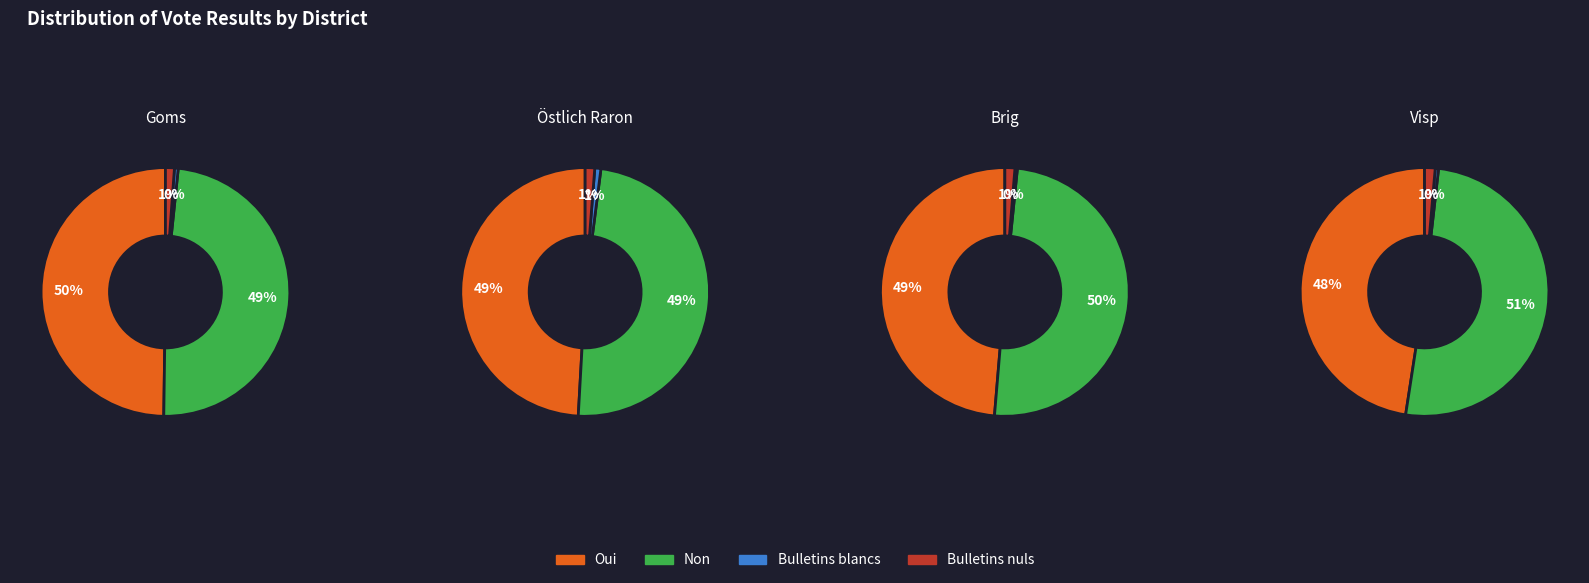

How many slices are in this pie chart?

4